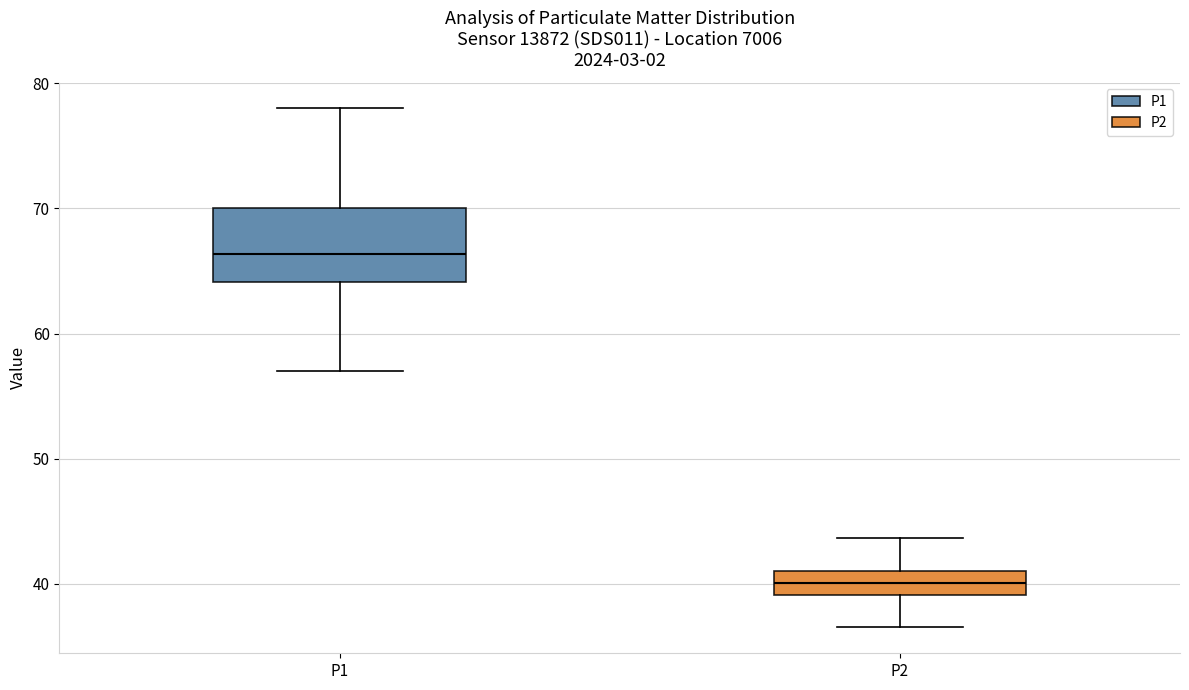

Comparing the boxes themselves (not the whiskers), which one is the tallest?

P1